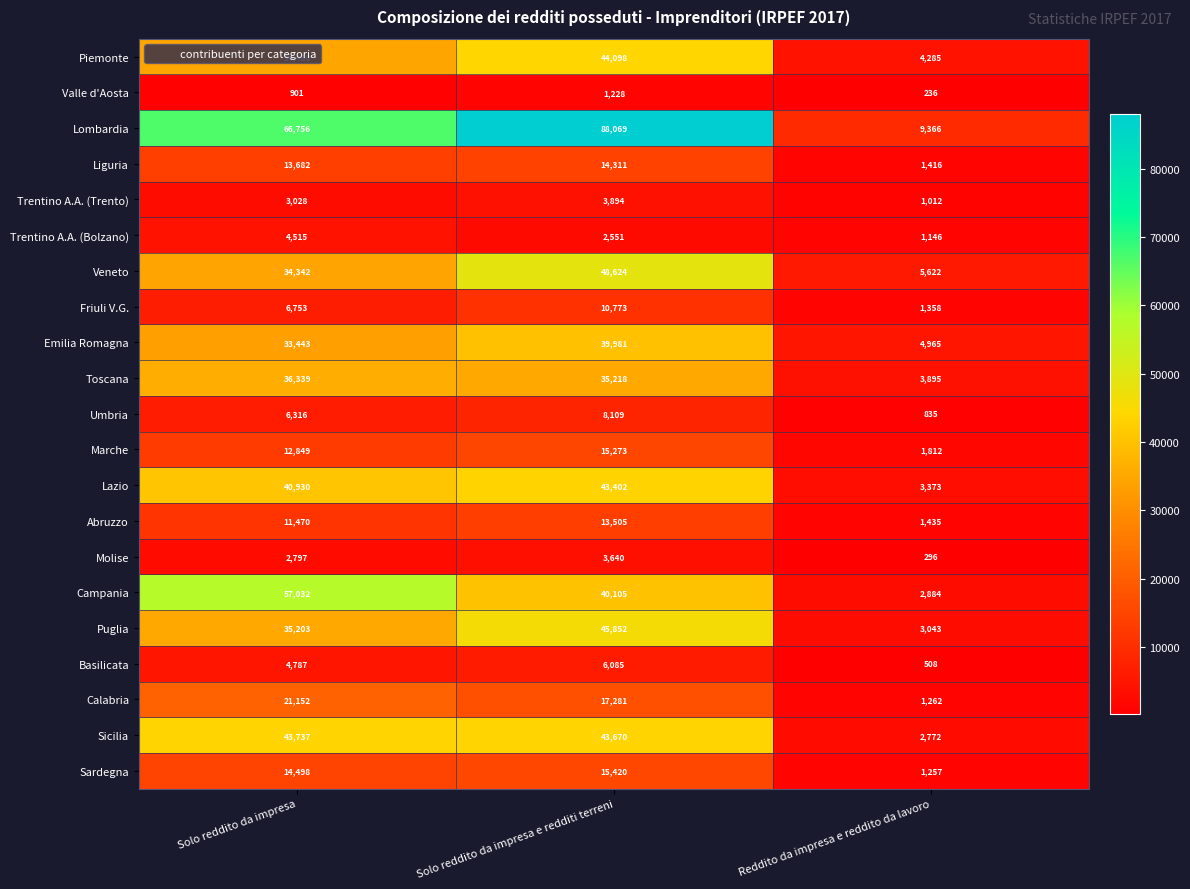

Where does the Calabria series first go above 17281?

Solo reddito da impresa